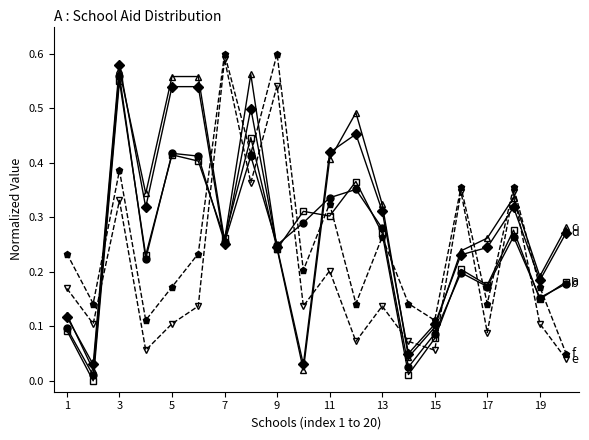

Count the number of categories in the chart.

20